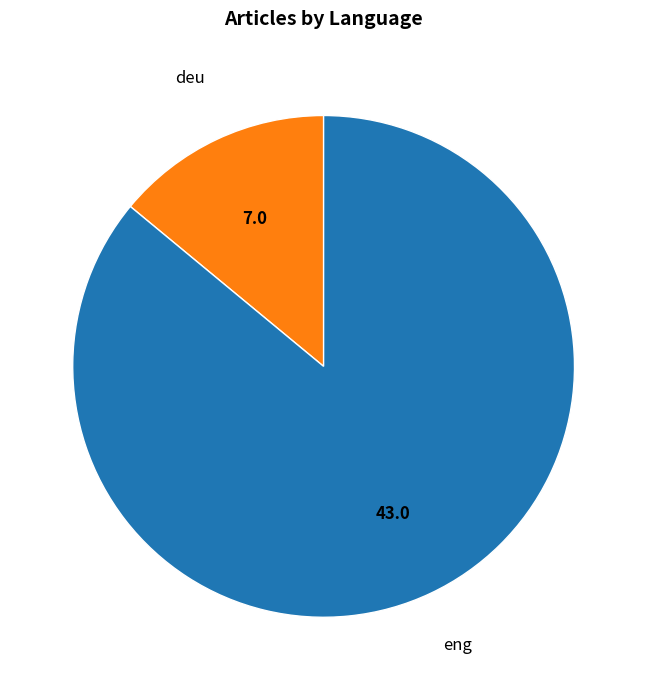

Is there any slice that represents more than half of the pie?

Yes